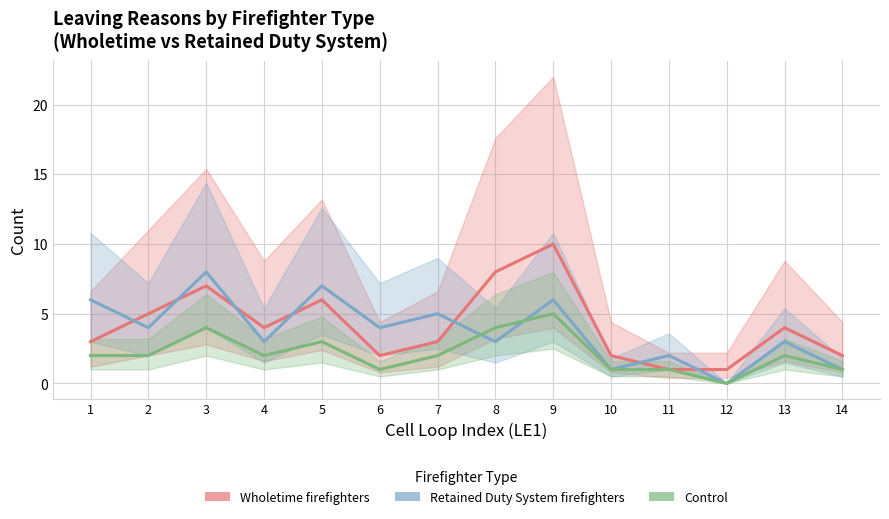

Is it true that Retained Duty System firefighters equals 1 at 10?

True